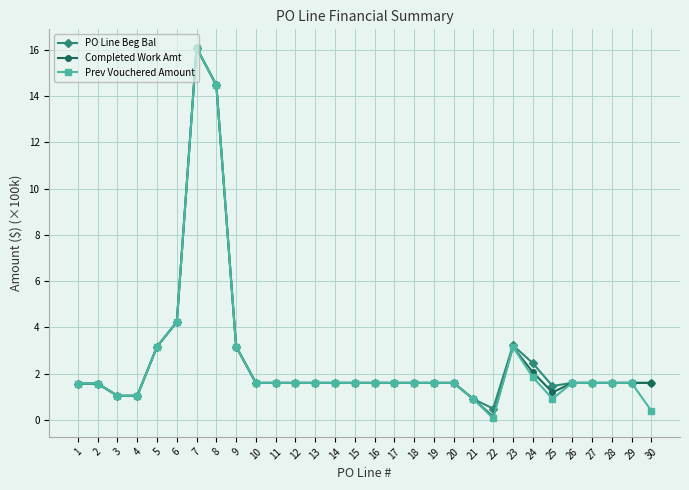

What is the value of the Completed Work Amt point at the 7th from the left?

16.1